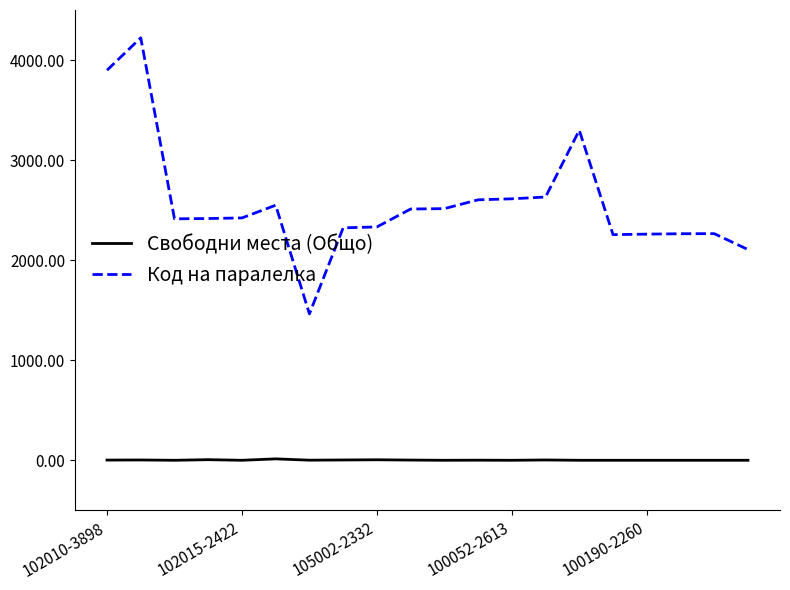

True or false: Код на паралелка and Свободни места (Общо) cross at least once.

False